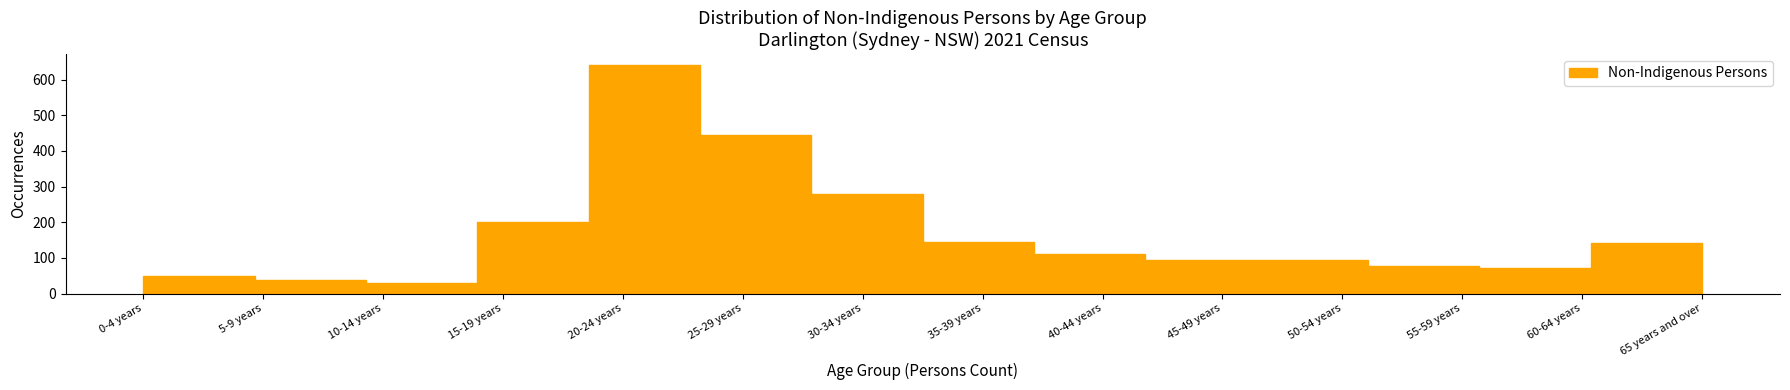

What is the label of the 4th bar from the left?

15-19 years